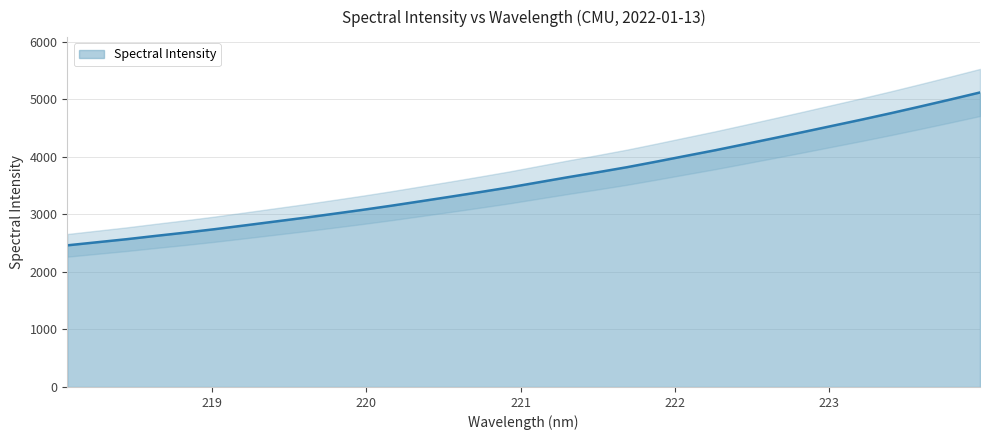

The value at 222.6447 is 986.1. True or false?

False